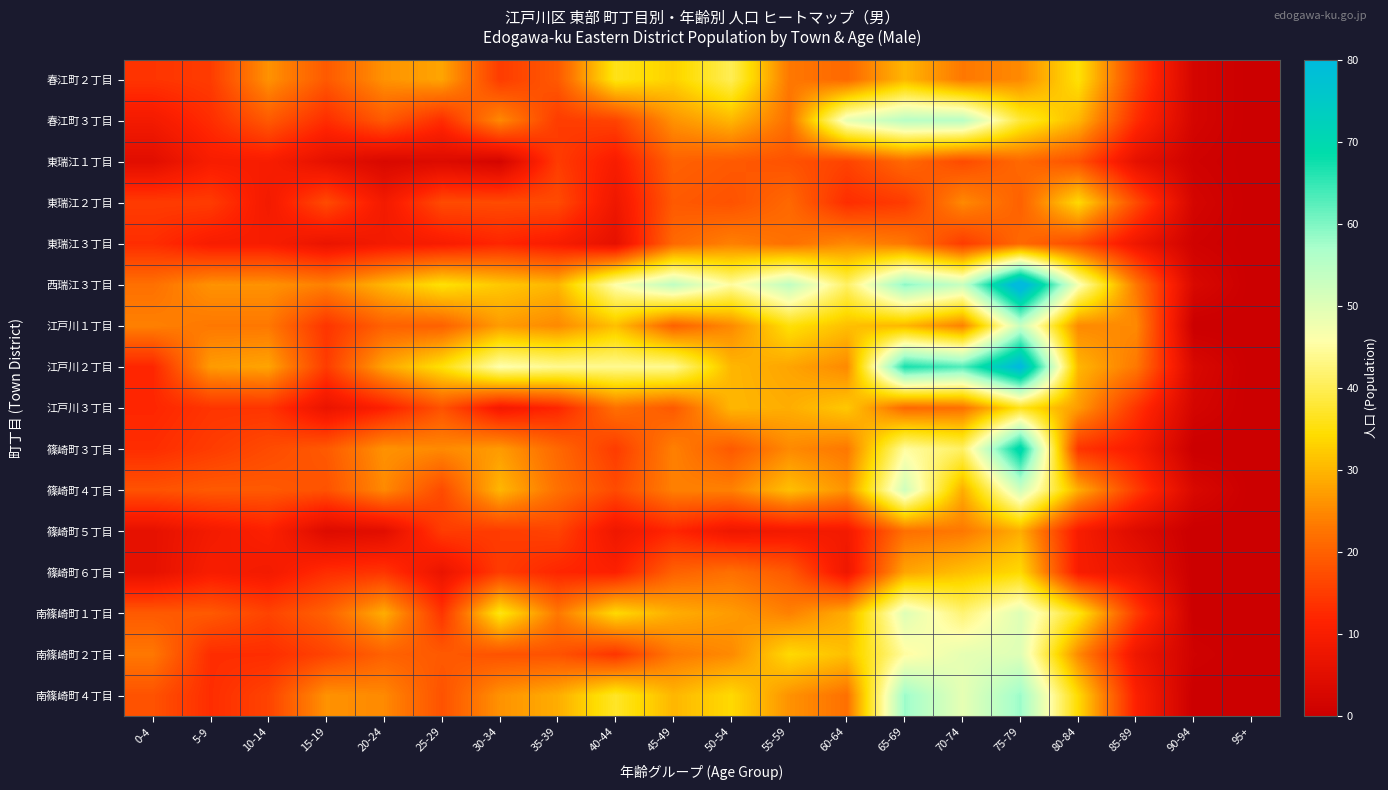

Reading left to right, list all the values displayed in this chart.

春江町２丁目: 0-4=14	5-9=15	10-14=26	15-19=19	20-24=26	25-29=28	30-34=15	35-39=19	40-44=36	45-49=33	50-54=40	55-59=23	60-64=21	65-69=30	70-74=23	75-79=25	80-84=35	85-89=16	90-94=2	95+=0
春江町３丁目: 0-4=9	5-9=13	10-14=19	15-19=13	20-24=19	25-29=13	30-34=25	35-39=15	40-44=16	45-49=26	50-54=30	55-59=22	60-64=49	65-69=55	70-74=55	75-79=38	80-84=30	85-89=13	90-94=2	95+=0
東瑞江１丁目: 0-4=5	5-9=10	10-14=10	15-19=6	20-24=3	25-29=4	30-34=2	35-39=15	40-44=10	45-49=20	50-54=19	55-59=18	60-64=16	65-69=21	70-74=17	75-79=21	80-84=18	85-89=6	90-94=1	95+=0
東瑞江２丁目: 0-4=15	5-9=15	10-14=9	15-19=17	20-24=9	25-29=17	30-34=17	35-39=17	40-44=8	45-49=19	50-54=18	55-59=21	60-64=13	65-69=15	70-74=25	75-79=20	80-84=34	85-89=17	90-94=2	95+=0
東瑞江３丁目: 0-4=13	5-9=10	10-14=10	15-19=7	20-24=9	25-29=10	30-34=12	35-39=10	40-44=6	45-49=21	50-54=24	55-59=22	60-64=25	65-69=23	70-74=15	75-79=21	80-84=17	85-89=8	90-94=1	95+=0
西瑞江３丁目: 0-4=22	5-9=26	10-14=26	15-19=24	20-24=30	25-29=35	30-34=32	35-39=30	40-44=46	45-49=54	50-54=45	55-59=54	60-64=41	65-69=59	70-74=53	75-79=84	80-84=47	85-89=23	90-94=3	95+=0
江戸川１丁目: 0-4=24	5-9=23	10-14=23	15-19=14	20-24=20	25-29=20	30-34=27	35-39=25	40-44=31	45-49=20	50-54=25	55-59=35	60-64=31	65-69=30	70-74=24	75-79=53	80-84=25	85-89=25	90-94=0	95+=0
江戸川２丁目: 0-4=12	5-9=27	10-14=28	15-19=15	20-24=28	25-29=35	30-34=46	35-39=44	40-44=44	45-49=44	50-54=30	55-59=28	60-64=25	65-69=67	70-74=63	75-79=81	80-84=30	85-89=23	90-94=3	95+=0
江戸川３丁目: 0-4=12	5-9=14	10-14=14	15-19=7	20-24=11	25-29=18	30-34=9	35-39=12	40-44=22	45-49=19	50-54=30	55-59=29	60-64=32	65-69=21	70-74=22	75-79=36	80-84=27	85-89=14	90-94=2	95+=0
篠崎町３丁目: 0-4=13	5-9=15	10-14=17	15-19=19	20-24=26	25-29=25	30-34=27	35-39=21	40-44=15	45-49=24	50-54=19	55-59=25	60-64=23	65-69=45	70-74=41	75-79=71	80-84=14	85-89=10	90-94=0	95+=0
篠崎町４丁目: 0-4=18	5-9=19	10-14=19	15-19=18	20-24=25	25-29=17	30-34=30	35-39=22	40-44=17	45-49=24	50-54=24	55-59=31	60-64=26	65-69=52	70-74=29	75-79=52	80-84=29	85-89=15	90-94=3	95+=0
篠崎町５丁目: 0-4=6	5-9=9	10-14=11	15-19=4	20-24=5	25-29=15	30-34=15	35-39=16	40-44=8	45-49=12	50-54=8	55-59=9	60-64=9	65-69=22	70-74=23	75-79=29	80-84=10	85-89=4	90-94=0	95+=0
篠崎町６丁目: 0-4=6	5-9=10	10-14=9	15-19=13	20-24=14	25-29=7	30-34=15	35-39=12	40-44=11	45-49=20	50-54=22	55-59=19	60-64=8	65-69=28	70-74=31	75-79=34	80-84=10	85-89=7	90-94=0	95+=0
南篠崎町１丁目: 0-4=19	5-9=19	10-14=16	15-19=20	20-24=29	25-29=14	30-34=36	35-39=23	40-44=34	45-49=29	50-54=27	55-59=24	60-64=29	65-69=50	70-74=42	75-79=50	80-84=36	85-89=15	90-94=0	95+=0
南篠崎町２丁目: 0-4=23	5-9=13	10-14=13	15-19=16	20-24=20	25-29=19	30-34=18	35-39=18	40-44=14	45-49=23	50-54=25	55-59=34	60-64=31	65-69=45	70-74=49	75-79=50	80-84=25	85-89=8	90-94=1	95+=0
南篠崎町４丁目: 0-4=18	5-9=13	10-14=16	15-19=26	20-24=25	25-29=18	30-34=26	35-39=29	40-44=37	45-49=30	50-54=34	55-59=26	60-64=22	65-69=58	70-74=49	75-79=58	80-84=34	85-89=11	90-94=0	95+=0